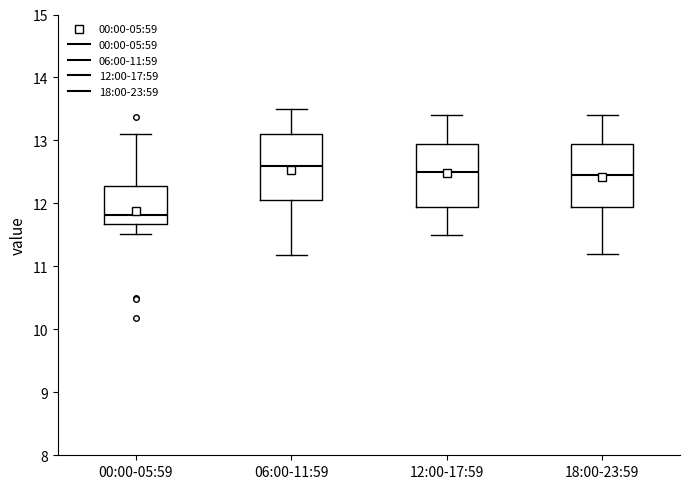

Reading left to right, transcribe this box plot: for each box, give where its median line is, the range the box spans, and where its two whiskers end, as read against the y-axis. The values are not printed on the chart, so give them approximately, as read against the axis.

00:00-05:59: median 11.8, box 11.7 to 12.3, whiskers 11.5 to 13.1
06:00-11:59: median 12.6, box 12.1 to 13.1, whiskers 11.2 to 13.5
12:00-17:59: median 12.5, box 12.0 to 13.0, whiskers 11.5 to 13.4
18:00-23:59: median 12.5, box 12.0 to 13.0, whiskers 11.2 to 13.4